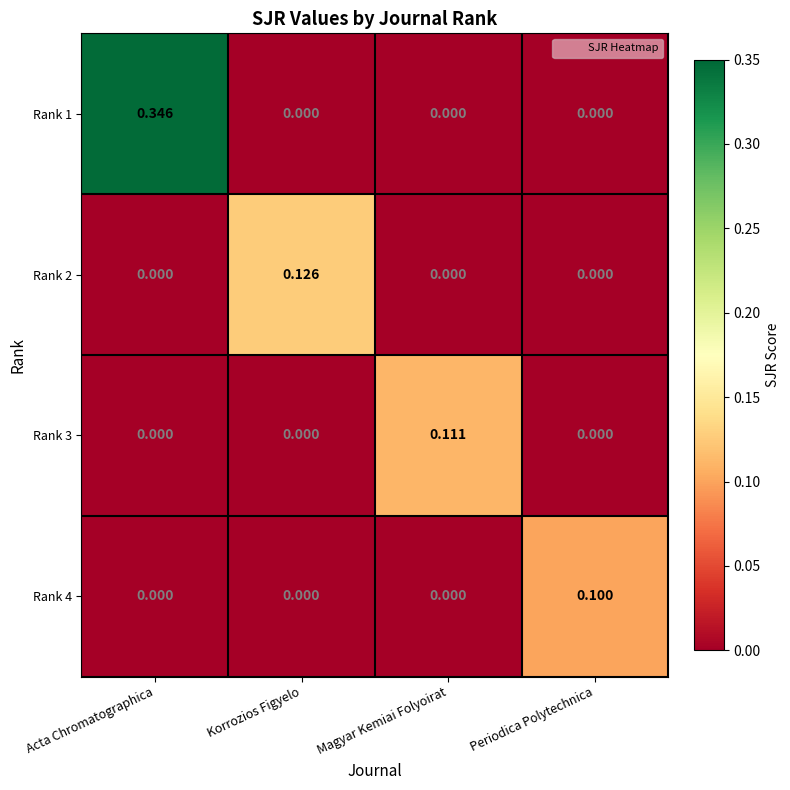

Between Acta Chromatographica and Magyar Kemiai Folyoirat, which series saw the biggest shift?

Rank 1